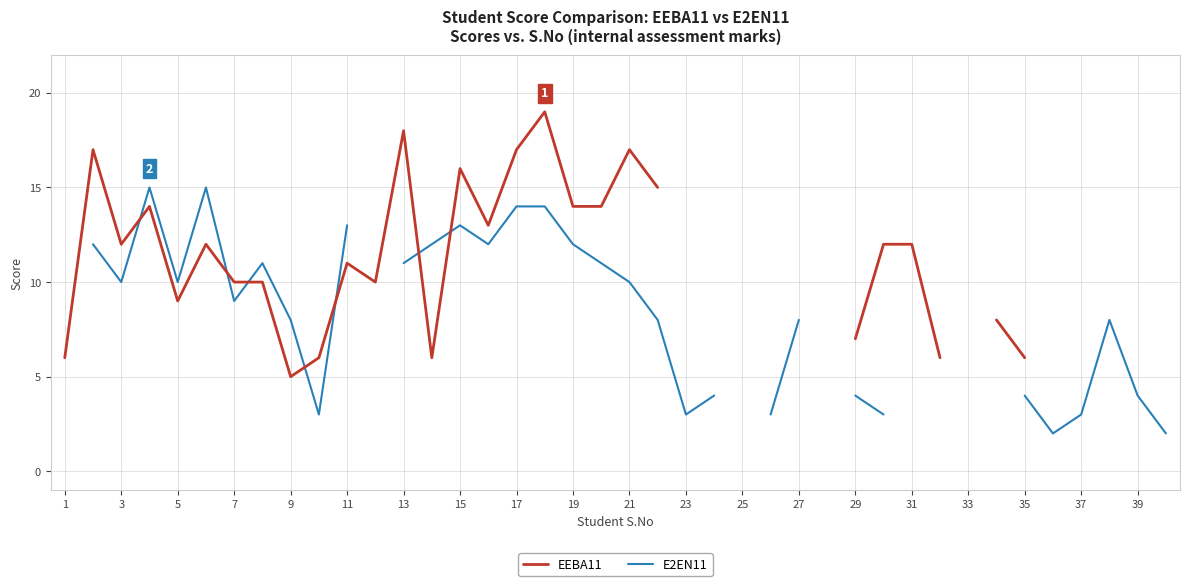

Between 25 and 39, which is larger?

39